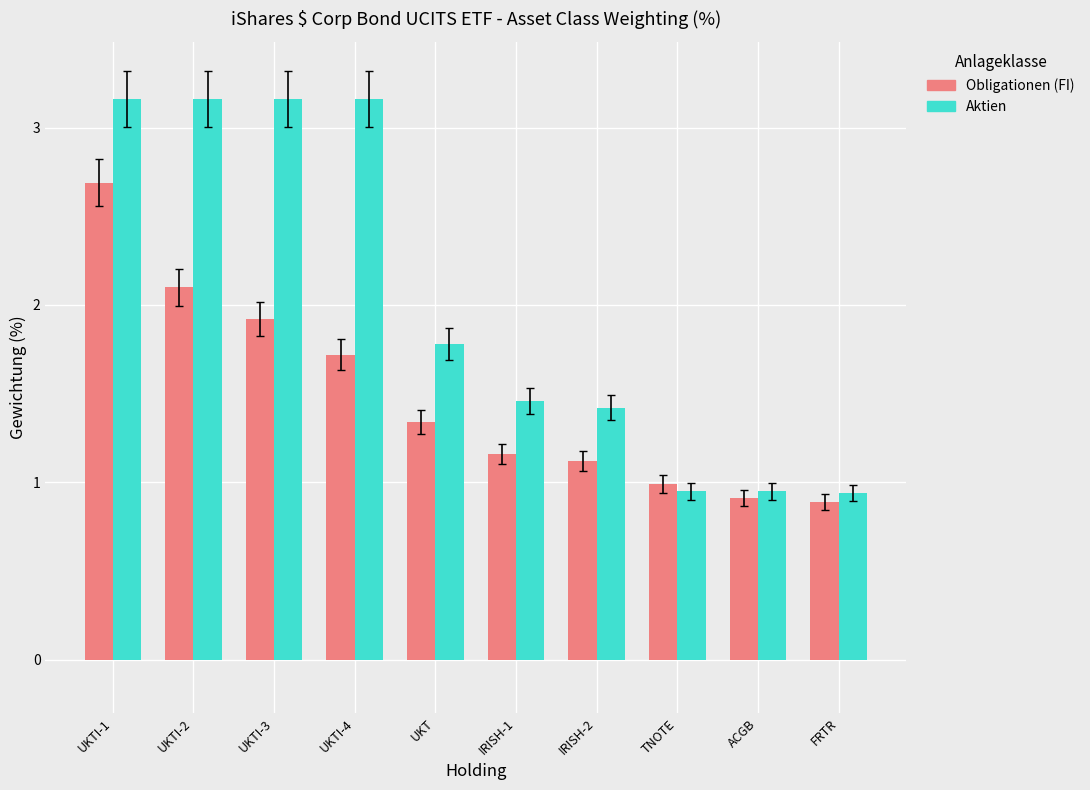

What is the average value of the Aktien series?

2.0